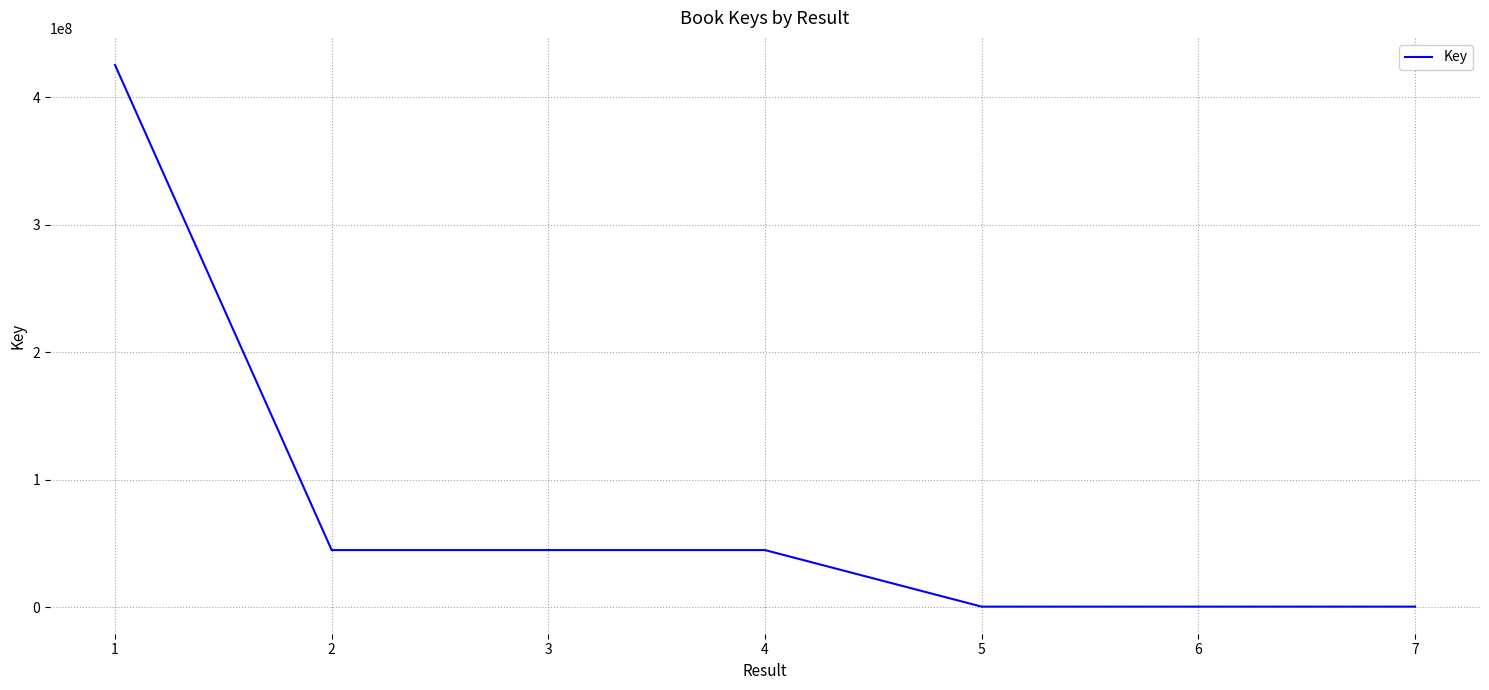

How many distinct data groups are displayed?

1